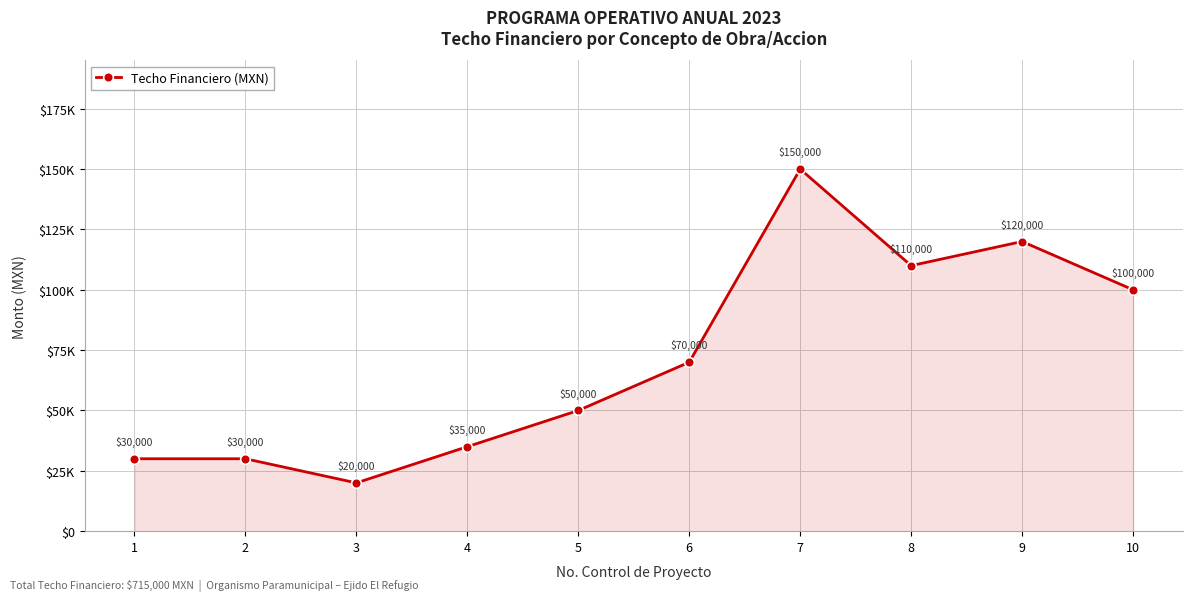

Reading left to right, transcribe all the data shown in this chart.

1=30000	2=30000	3=20000	4=35000	5=50000	6=70000	7=150000	8=110000	9=120000	10=100000